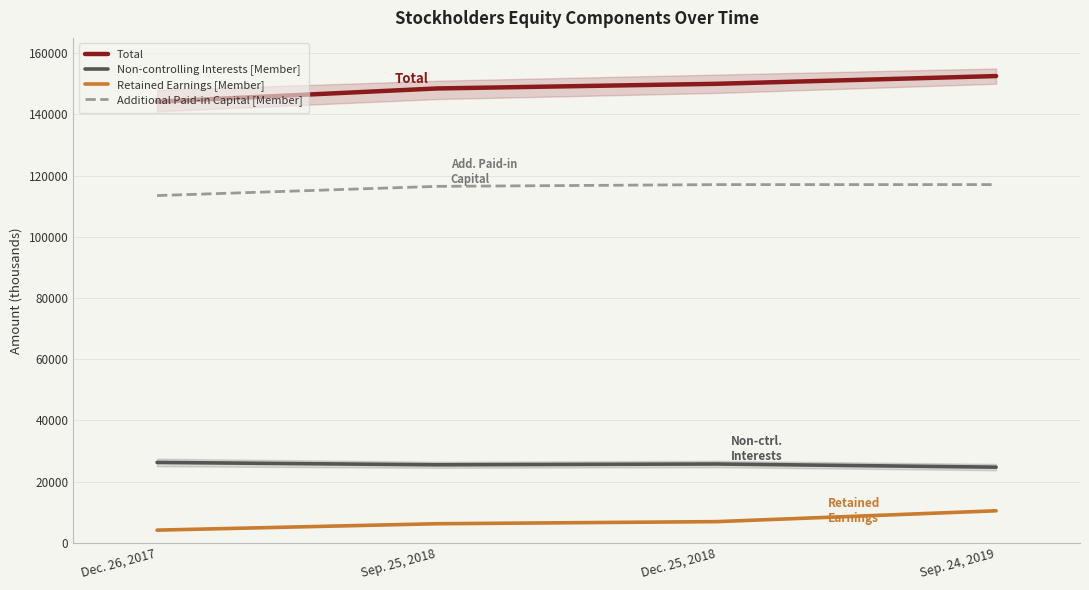

Where is the first local maximum for Non-controlling Interests [Member]?

Dec. 25, 2018